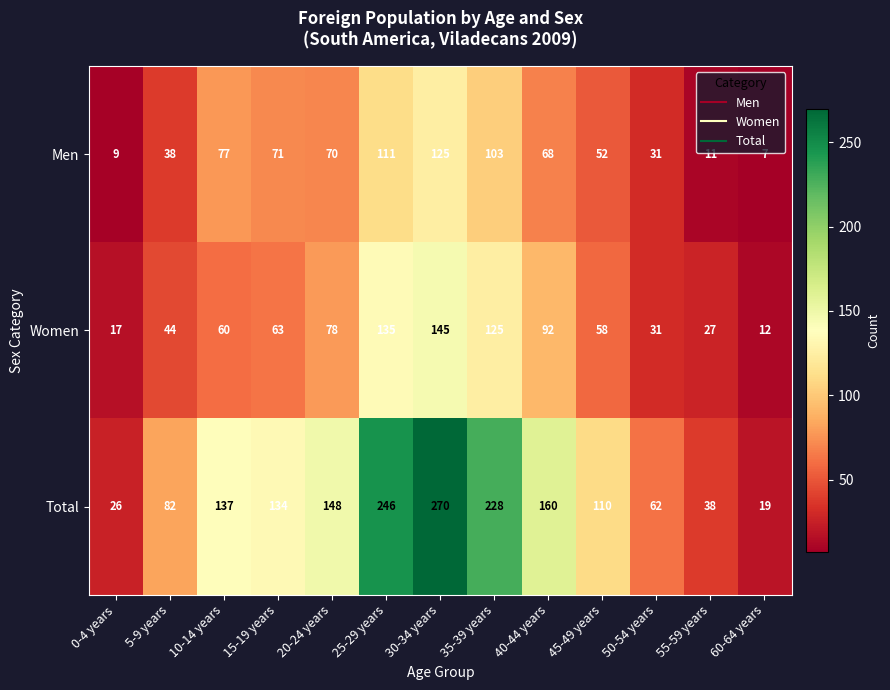

What is the total value across all series at 50-54 years?

124